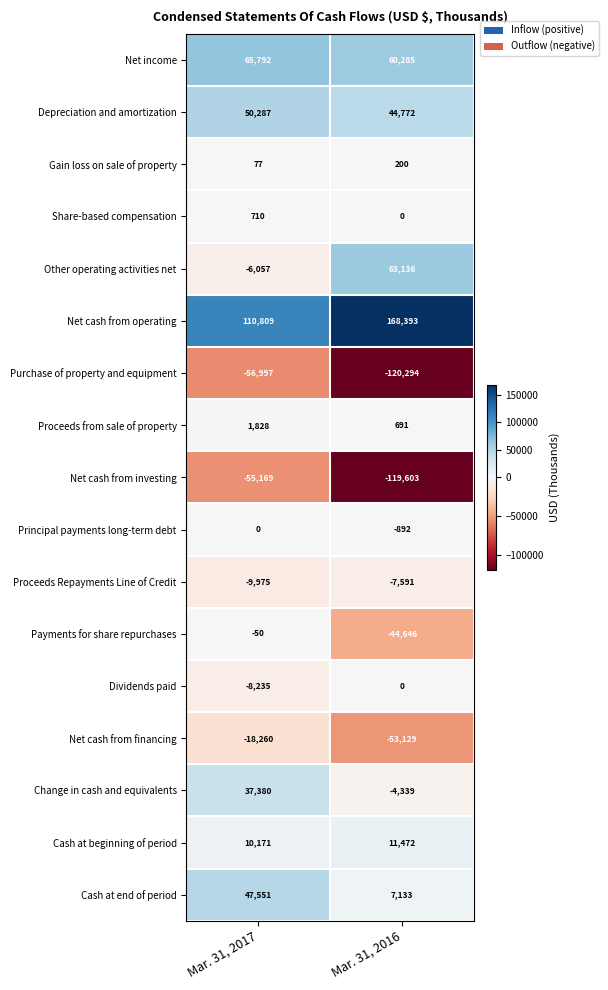

Which category has the lowest value across all series?

Mar. 31, 2016